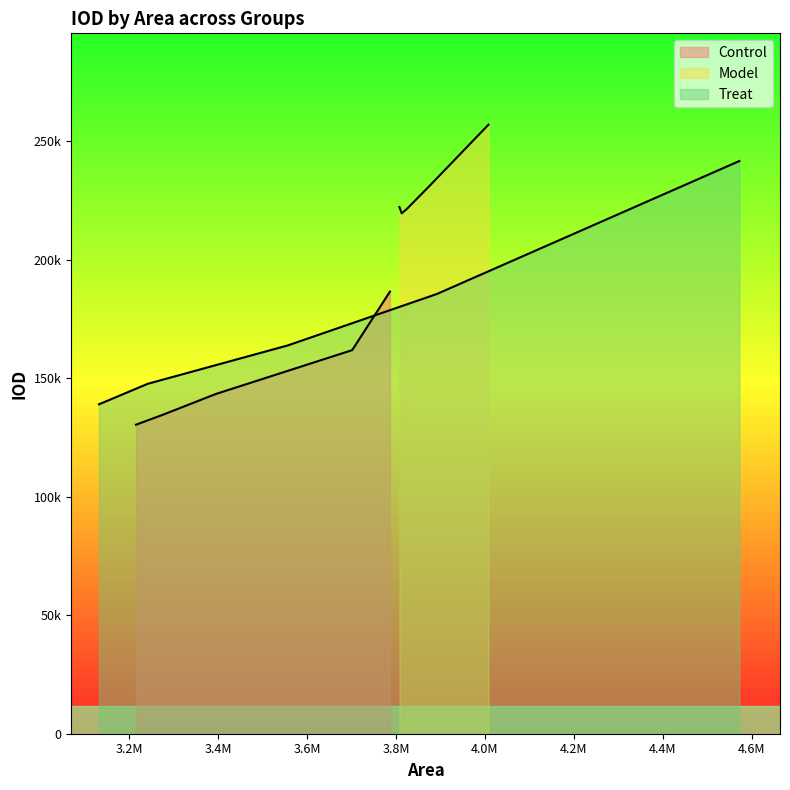

Which series changed the most between 3701371 and 3276088?

Treat